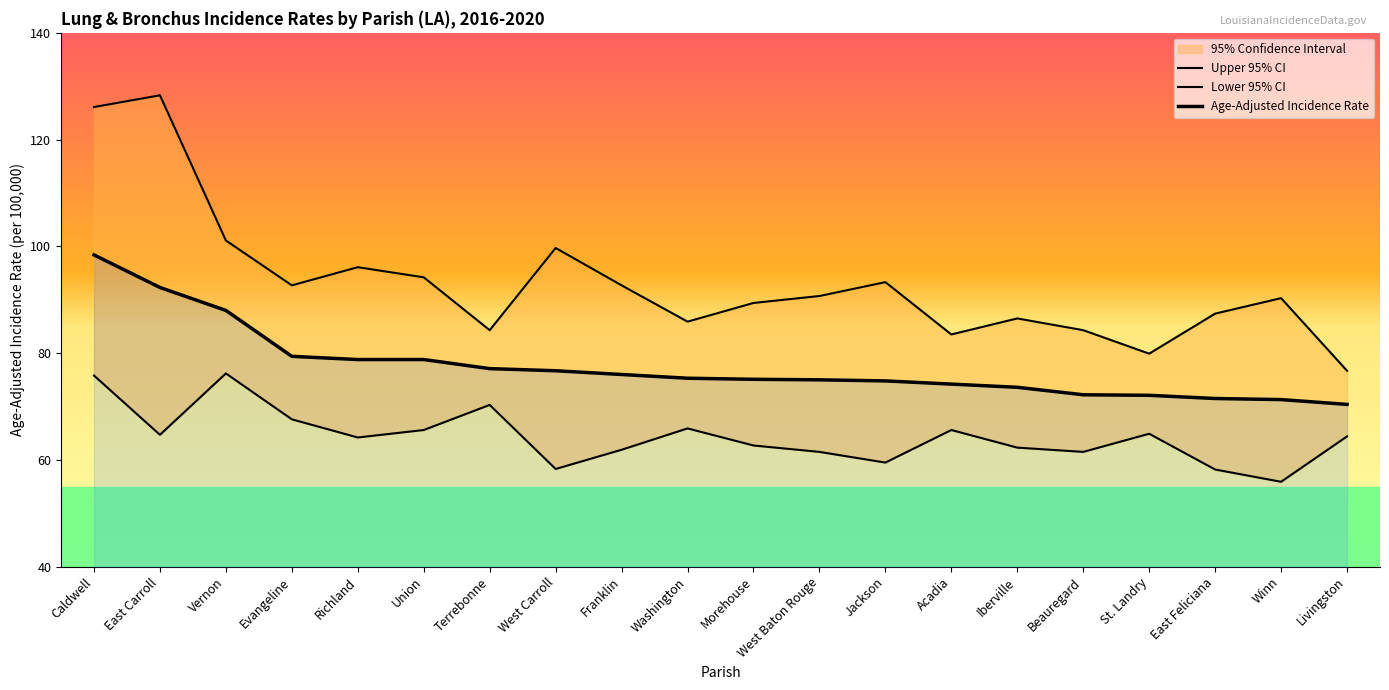

True or false: Age-Adjusted Incidence Rate and Upper 95% CI cross at least once.

False